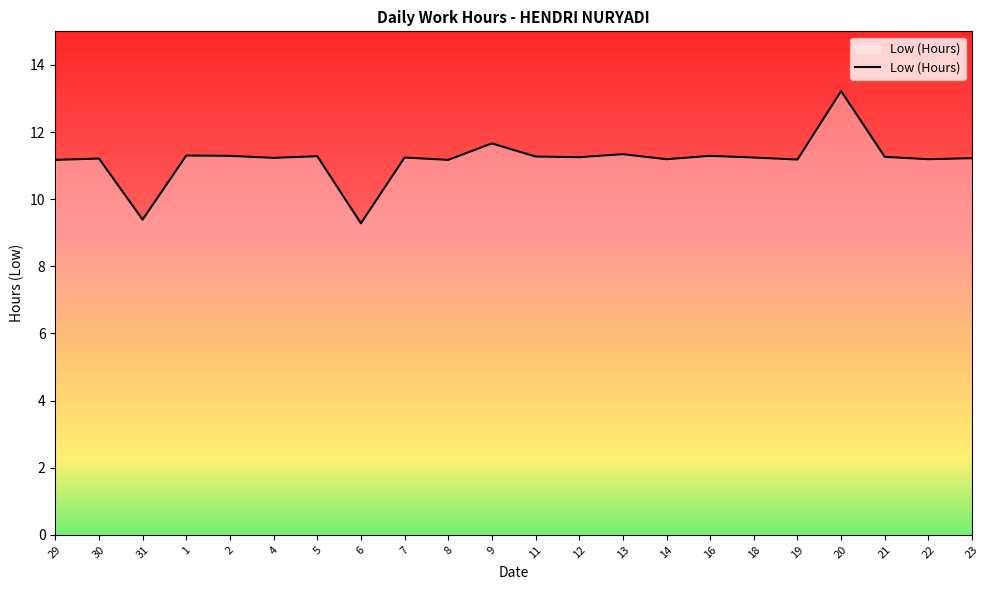

Is it true that the value at 11 is 19.4?

False